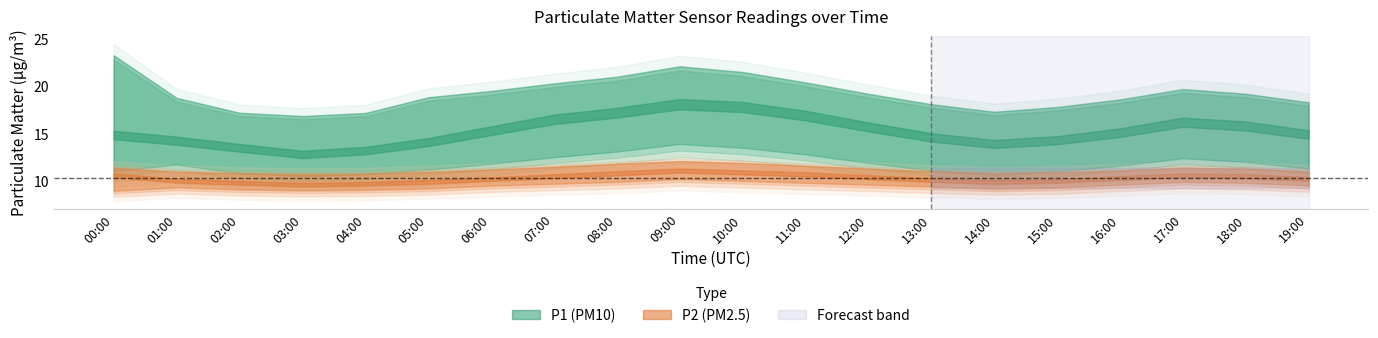

True or false: P2_lower and P2 intersect in this chart.

False